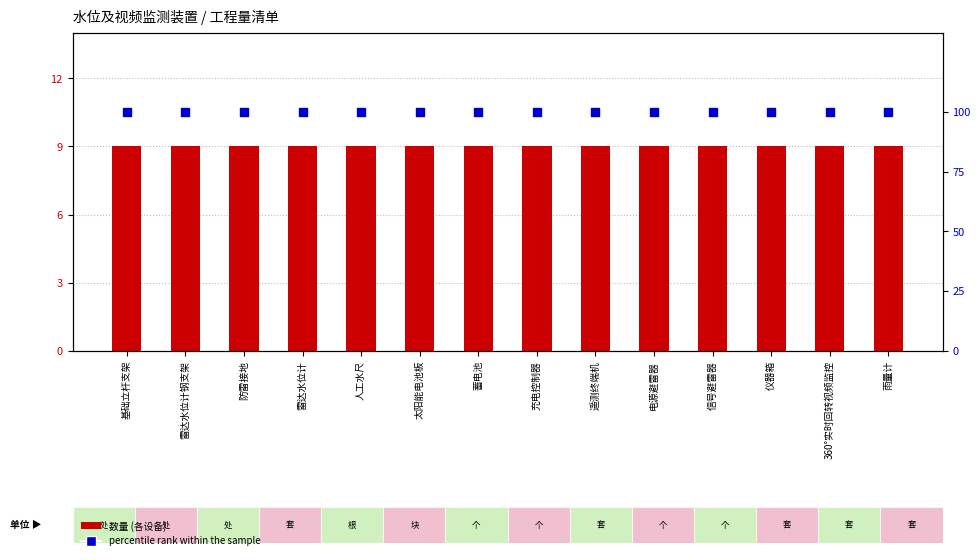

Which series reaches the maximum Y coordinate?

percentile rank within the sample